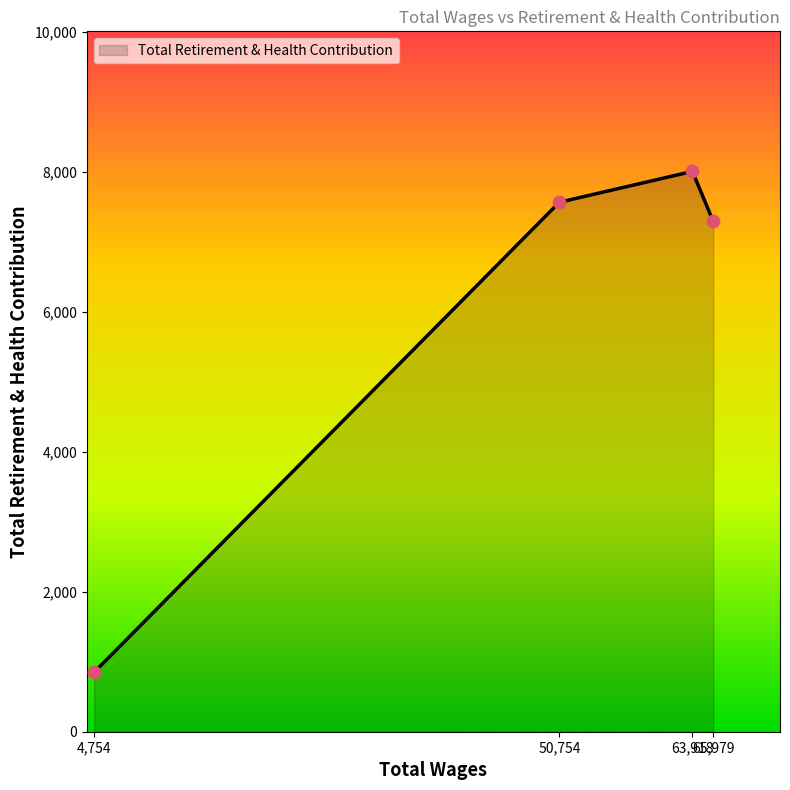

What is the smallest value displayed?

849